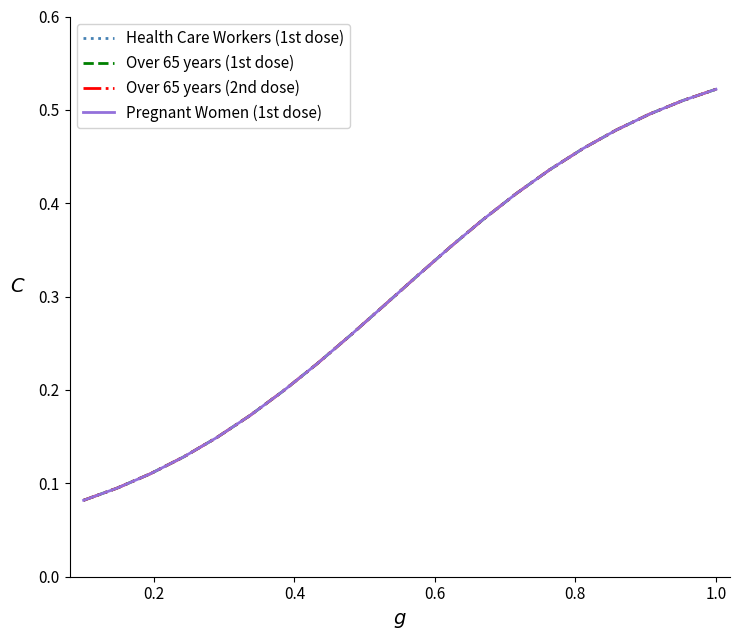

What is the difference between the maximum and minimum values in the Over 65 years (1st dose) series?

0.4